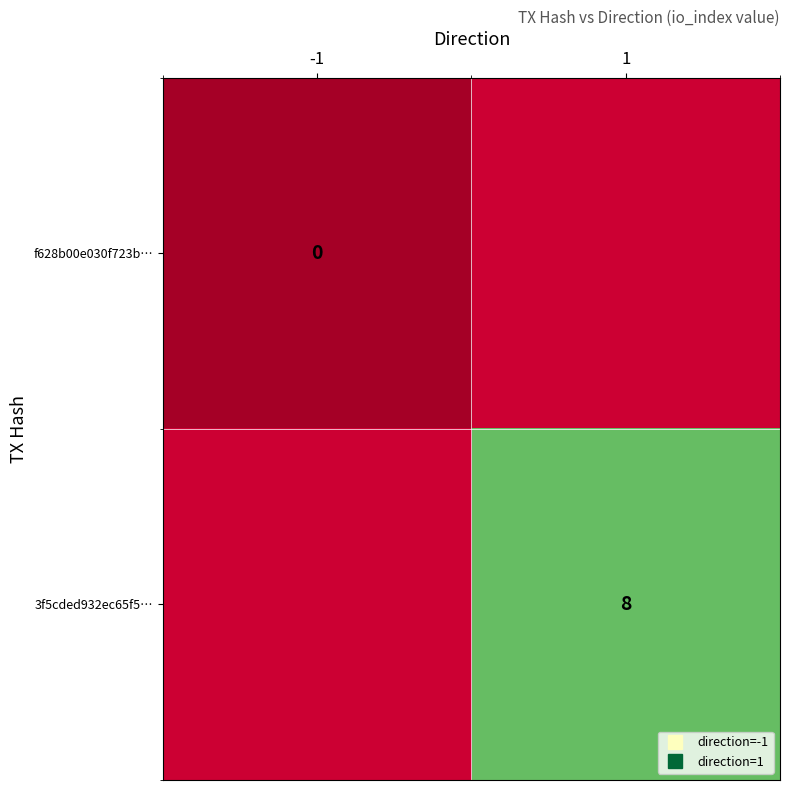

Is the value of f628b00e030f723b… at -1 greater than the value of 3f5cded932ec65f5… at 1?

No